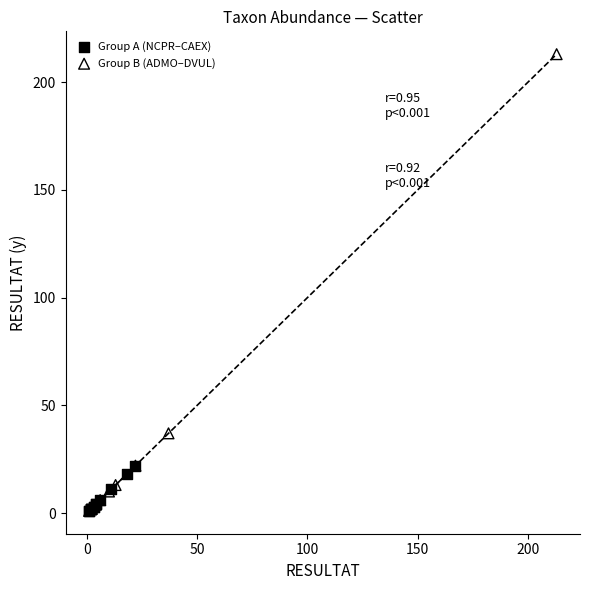

Which series has the widest spread of Y values?

Group B (ADMO–DVUL)